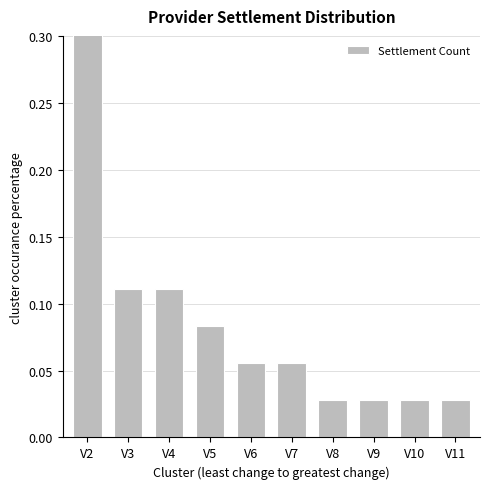

The value at V6 is 0.1. True or false?

True